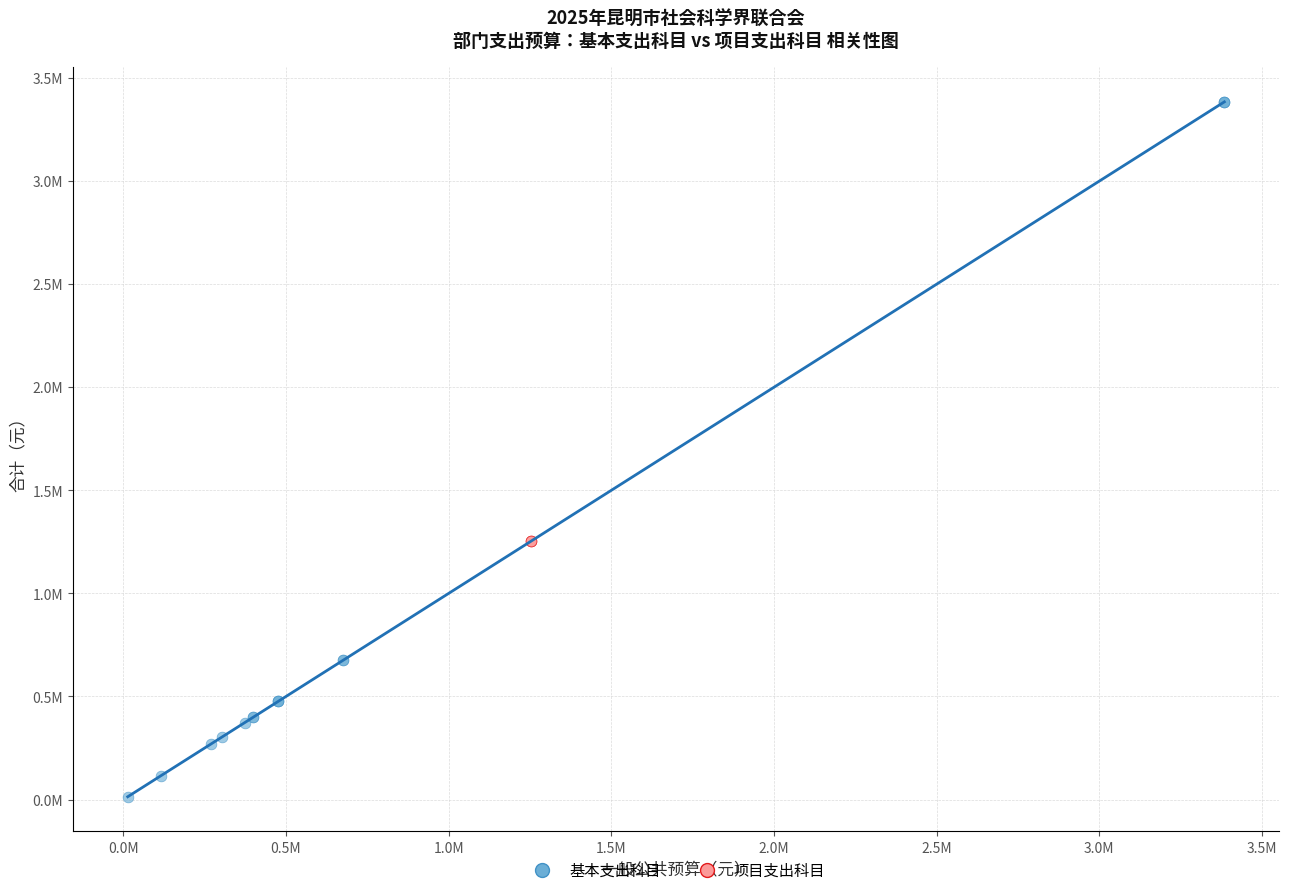

What are all the series names shown in the legend?

基本支出科目, 项目支出科目